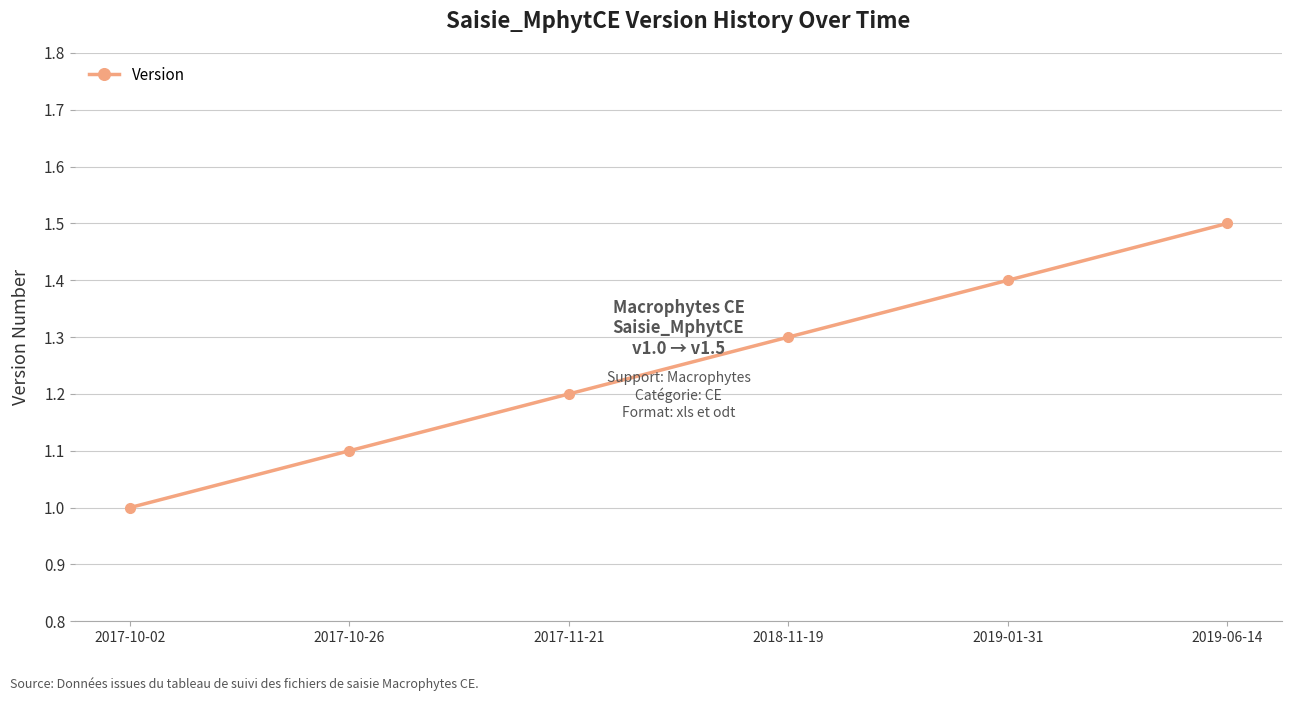

What is the sum of all values?

7.5